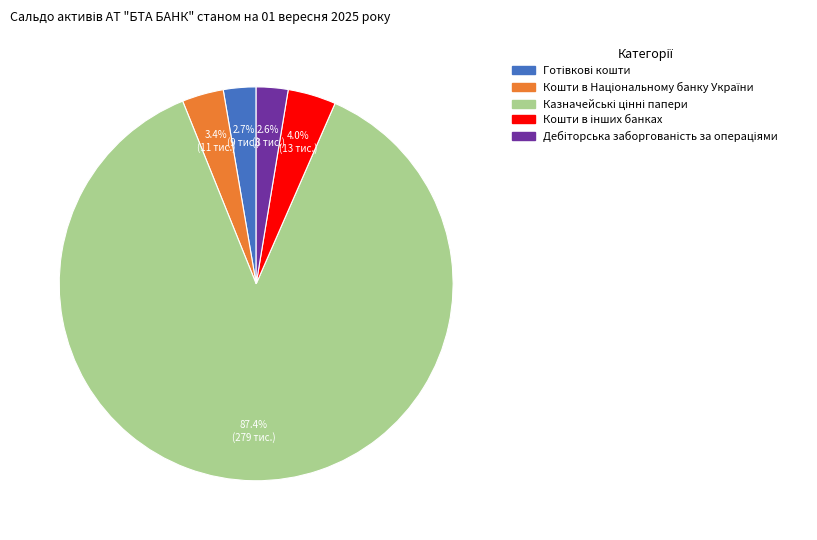

How many segments does this pie chart have?

5